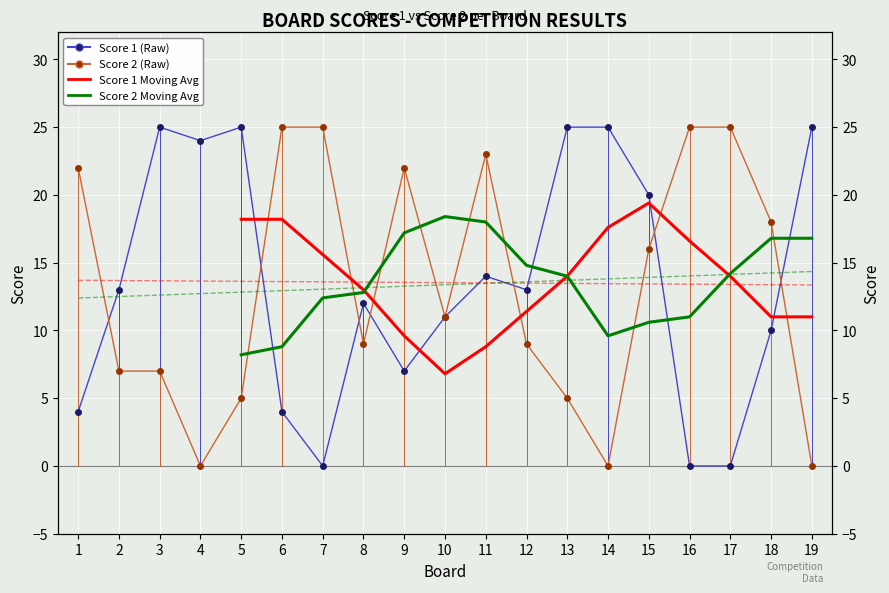

How many values in Score 1 are above zero?

16